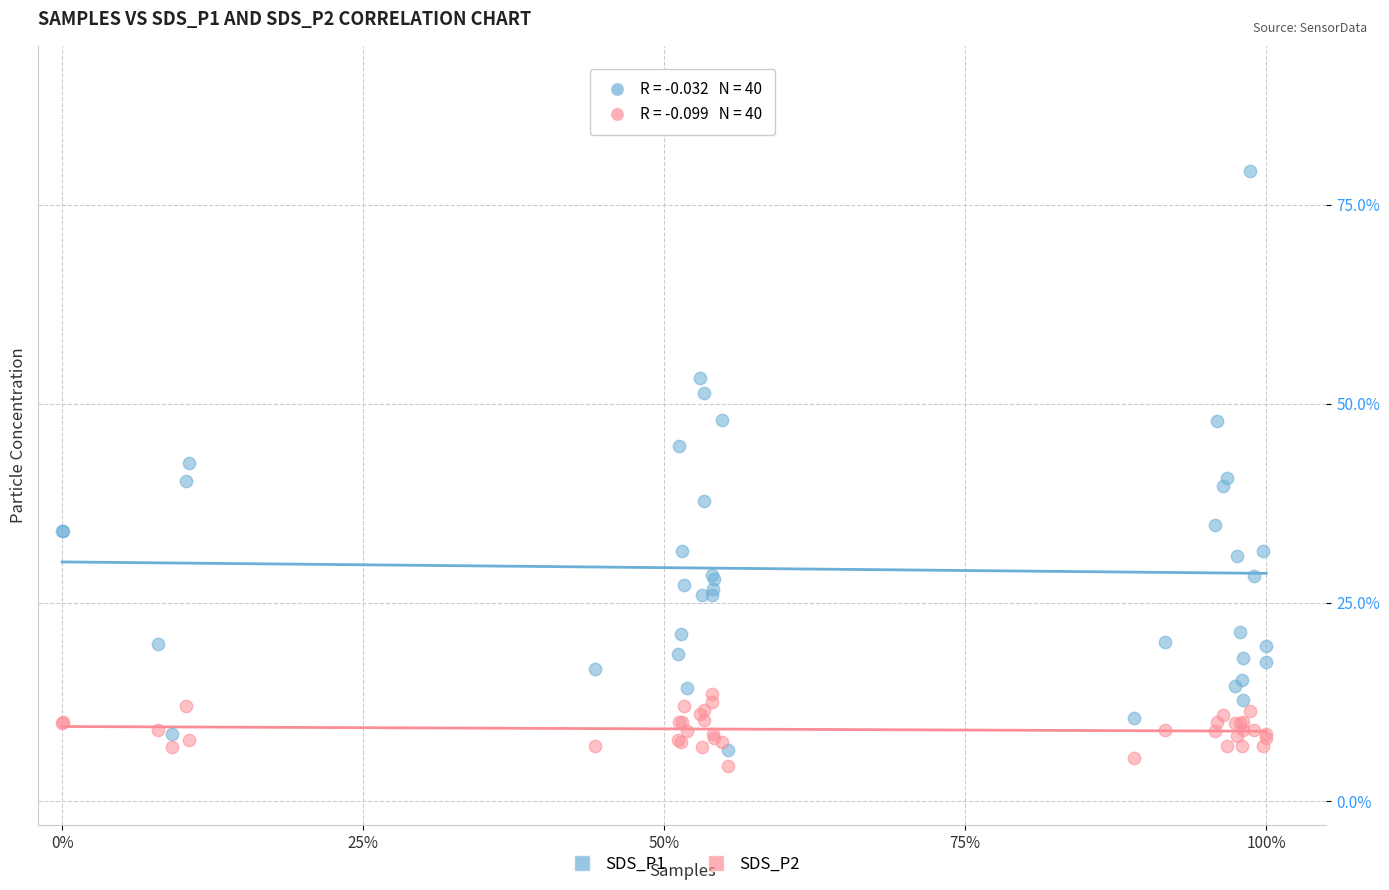

What are all the series names shown in the legend?

SDS_P1, SDS_P2